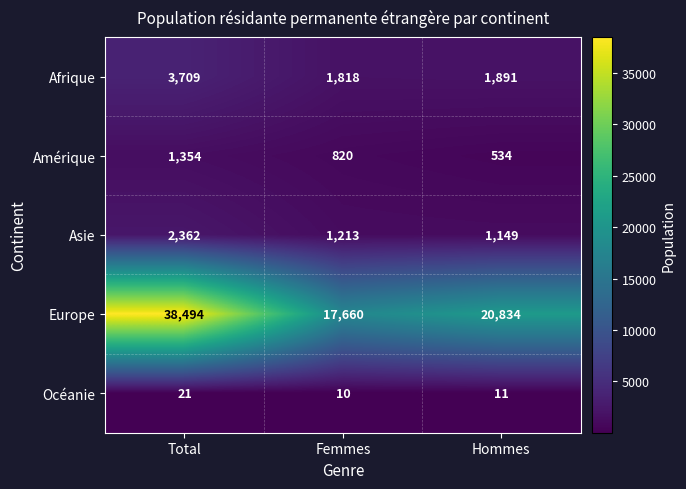

Which series has the largest total across all categories?

Europe